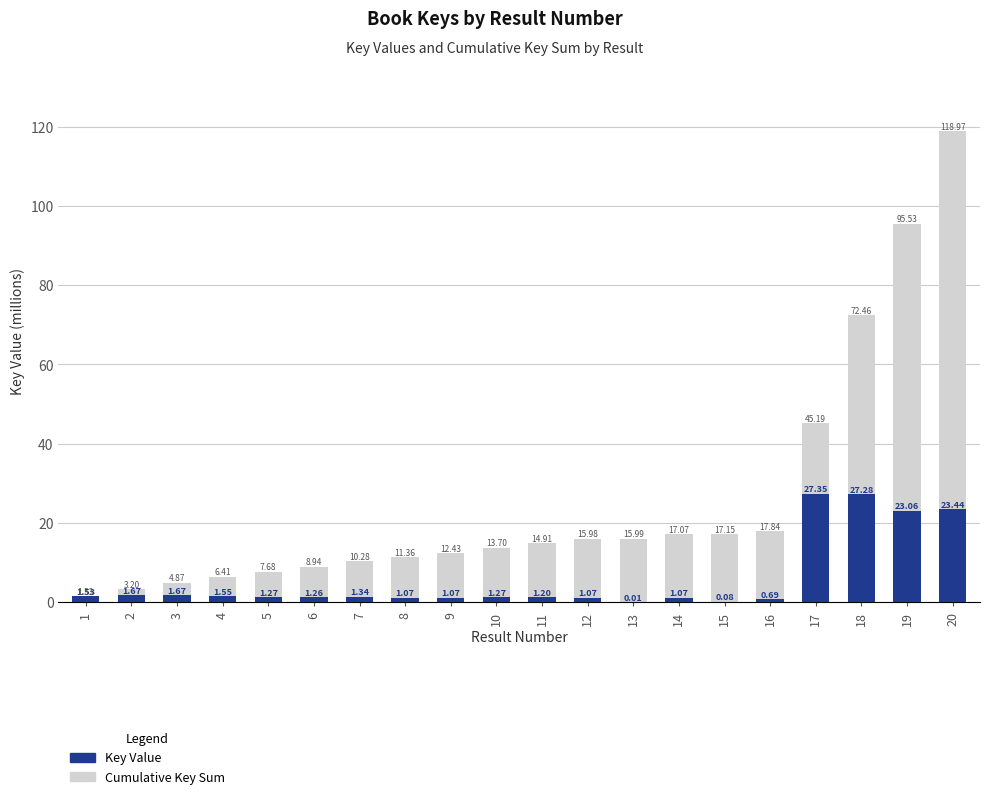

What is the value of the Cumulative Key Sum bar at the 16th from the left?

17.8